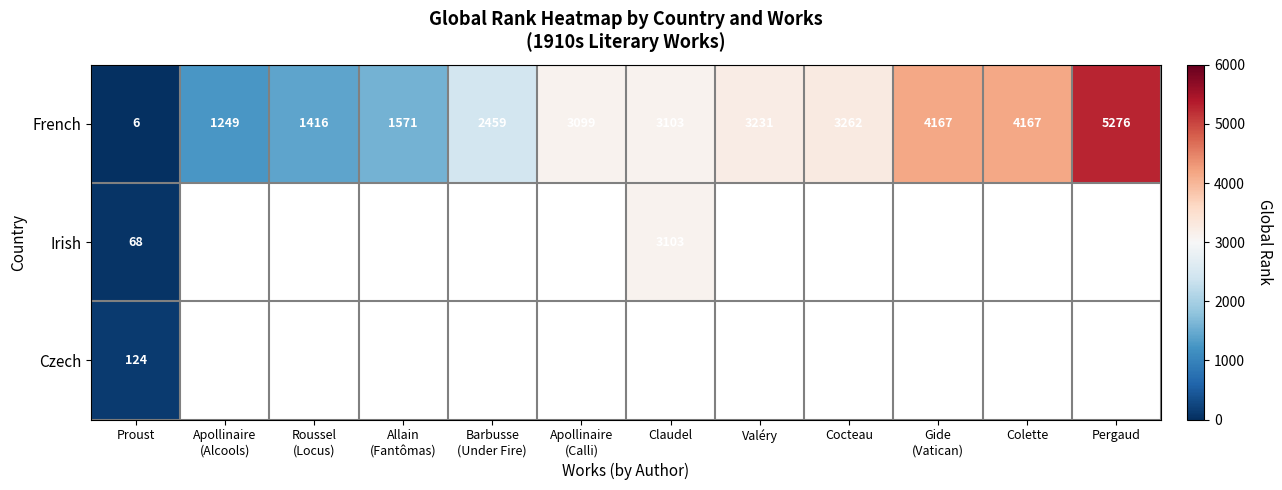

At Proust, list the series in order from largest to smallest.

Czech, Irish, French